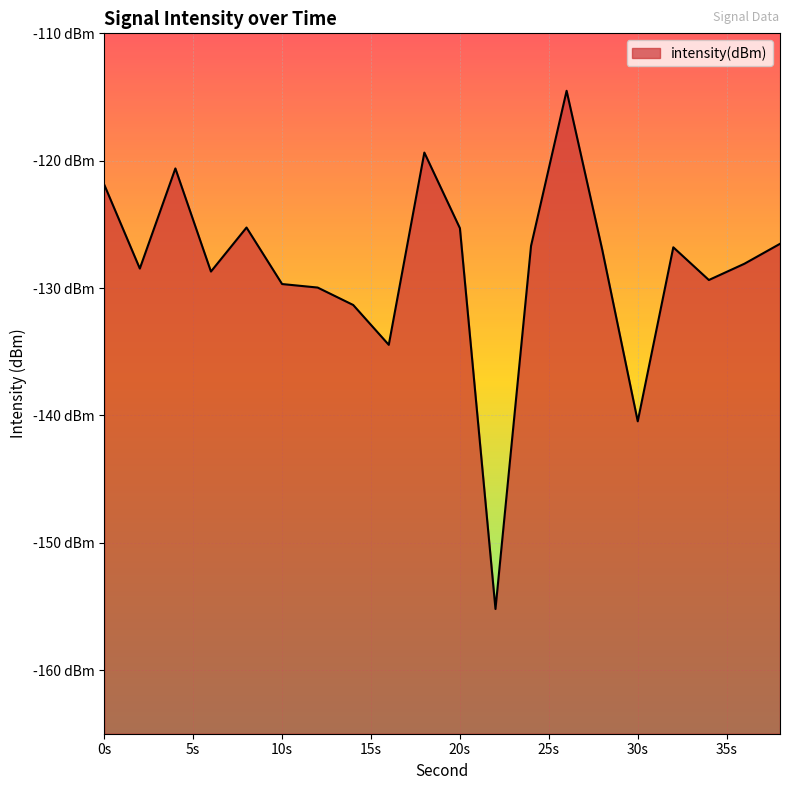

What is the change in value from 14 to 28?

+4.4